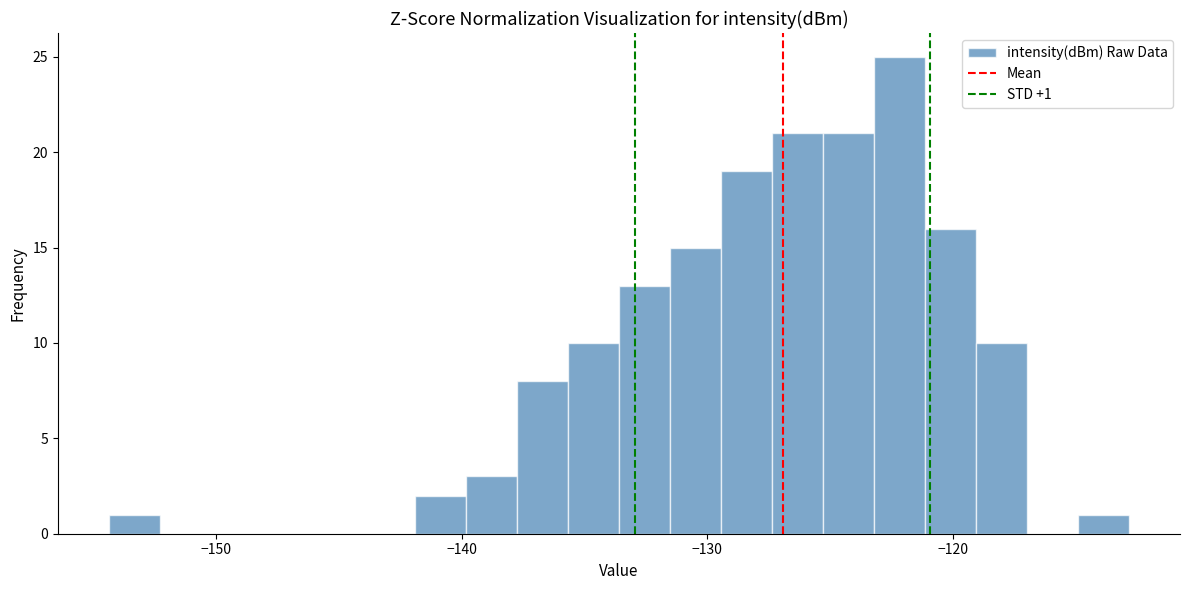

Read against the x-axis, roughly where is the centre of the tallest bar?

-122